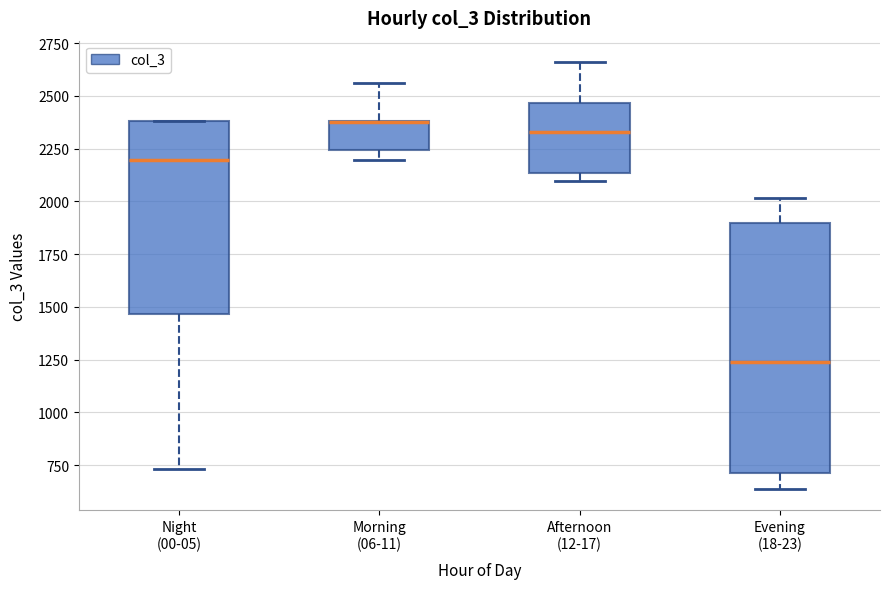

Reading left to right, transcribe this box plot: for each box, give where its median line is, the range the box spans, and where its two whiskers end, as read against the y-axis. The values are not printed on the chart, so give them approximately, as read against the axis.

Night (00-05): median 2200, box 1450 to 2400, whiskers 750 to 2400
Morning (06-11): median 2400 (drawn on the box's upper edge), box 2250 to 2400, whiskers 2200 to 2550
Afternoon (12-17): median 2350, box 2150 to 2450, whiskers 2100 to 2650
Evening (18-23): median 1250, box 700 to 1900, whiskers 650 to 2000